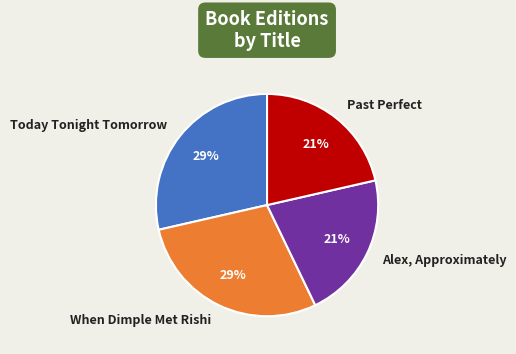

To the nearest percent, what percentage of the pie is When Dimple Met Rishi?

29%